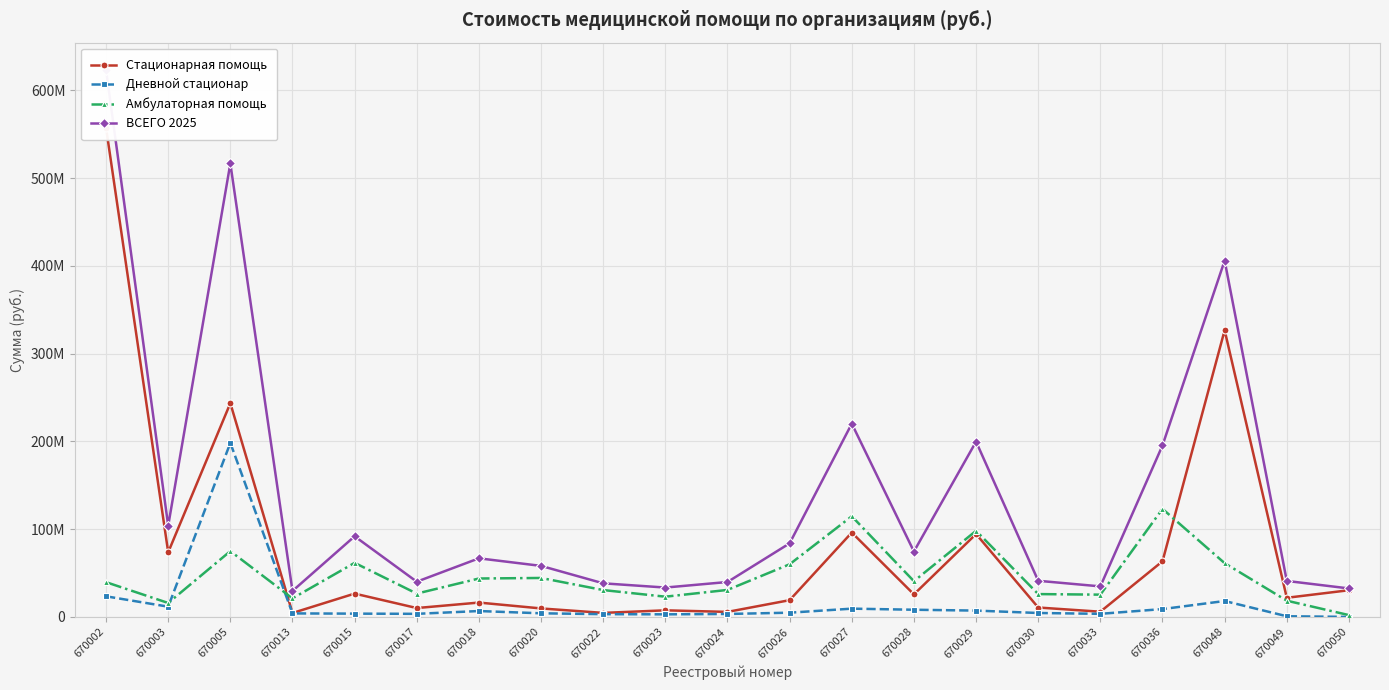

Rank the categories by ВСЕГО 2025 value from highest to lowest.

670002, 670005, 670048, 670027, 670029, 670036, 670003, 670015, 670026, 670028, 670018, 670020, 670030, 670049, 670017, 670024, 670022, 670033, 670023, 670050, 670013